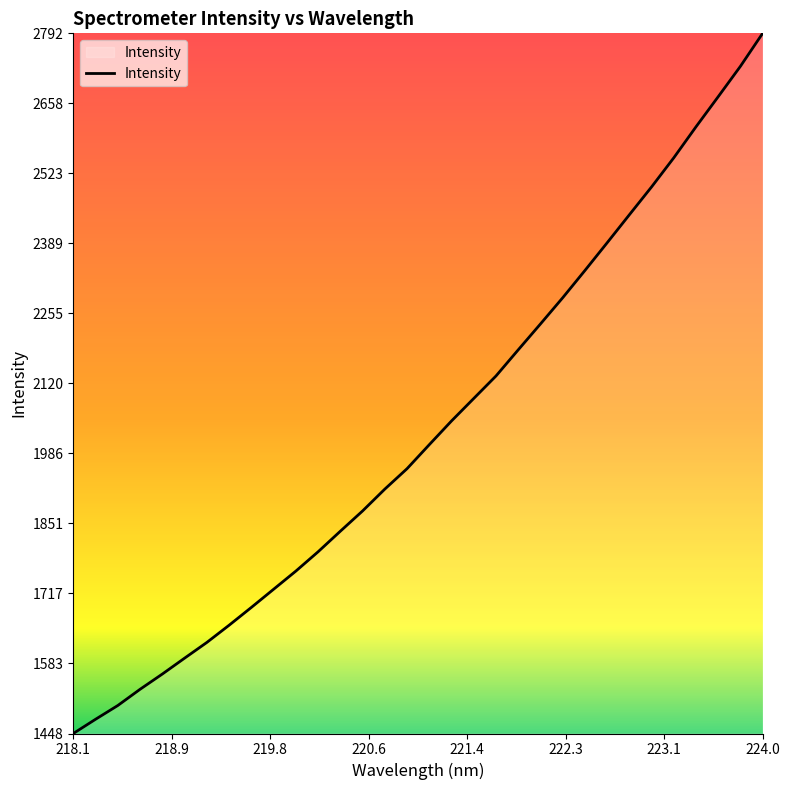

Does the chart have visible grid lines?

No